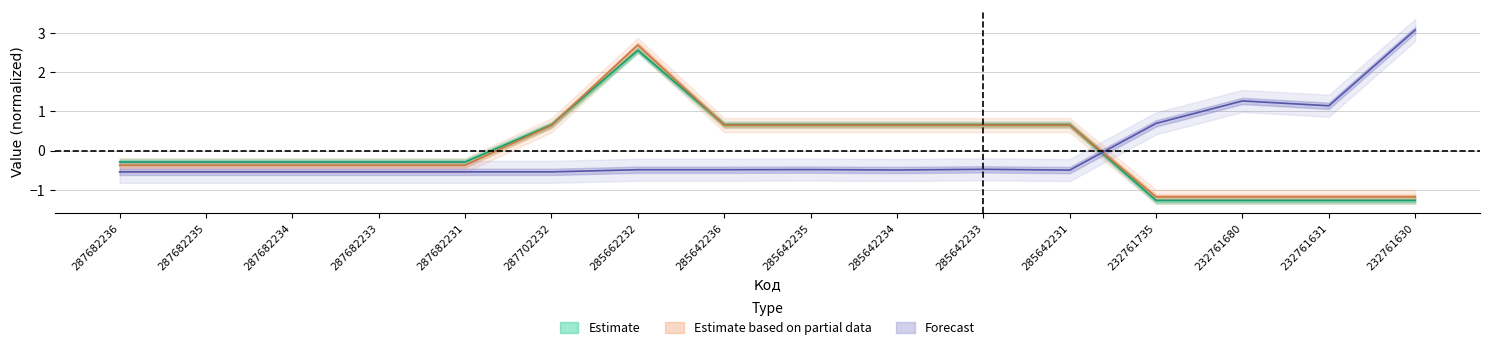

Is the value of Estimate at 232761631 greater than the value of Estimate based on partial data at 285642234?

No